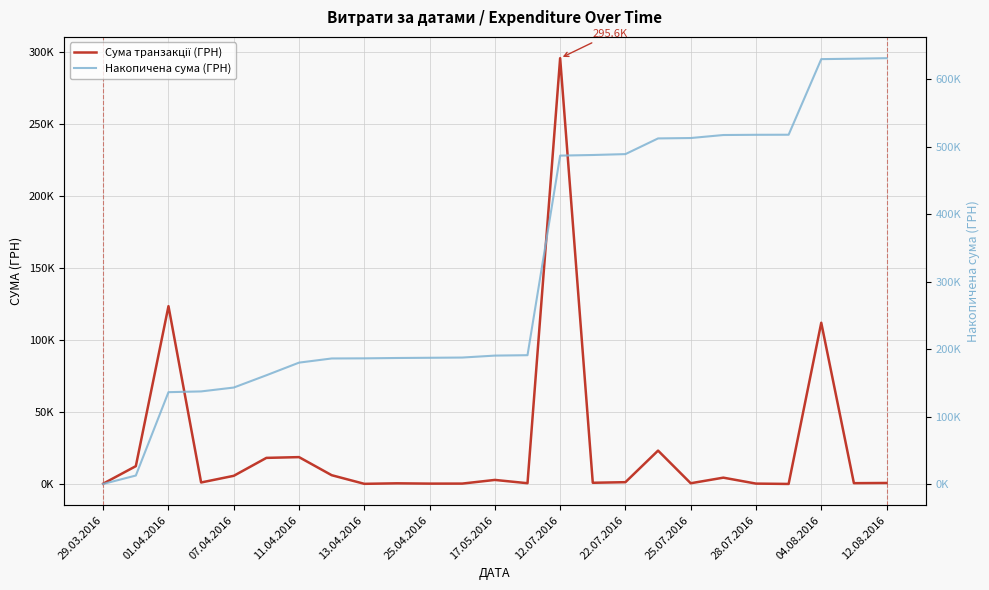

What position from the right is 28.07.2016?

5